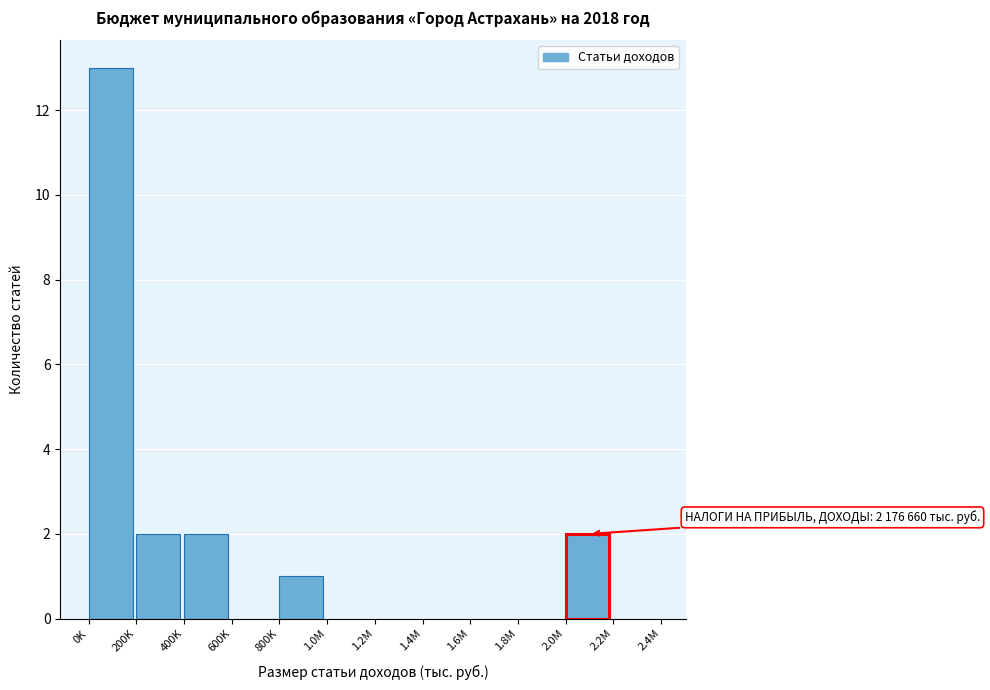

Reading left to right, what are all the values shown in this chart?

0K=13	200K=2	400K=2	600K=0	800K=1	1.0M=0	1.2M=0	1.4M=0	1.6M=0	1.8M=0	2.0M=2	2.2M=0